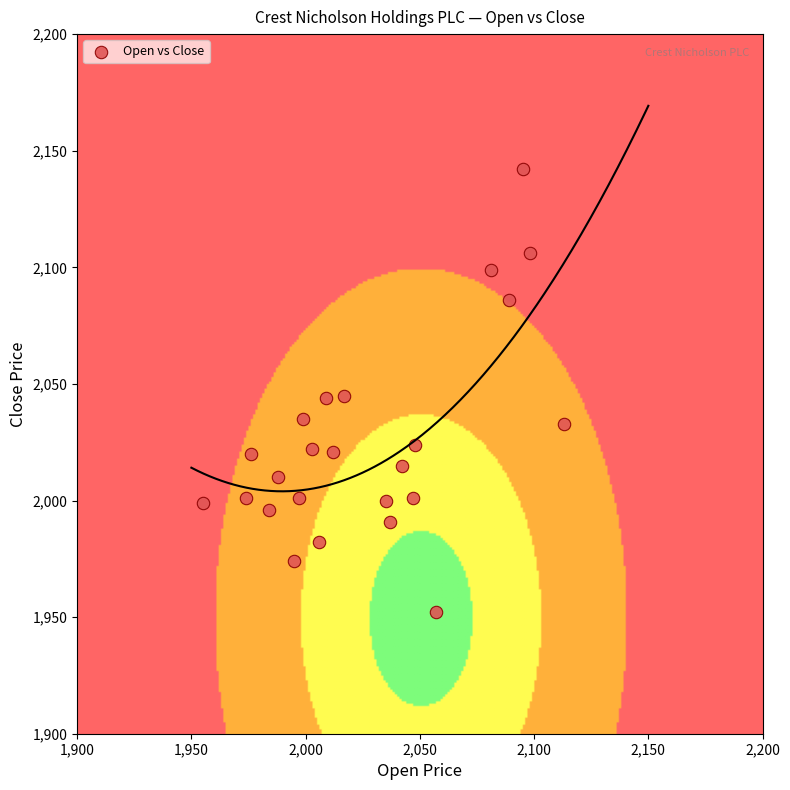

What is the range of X values (max minus min)?

158